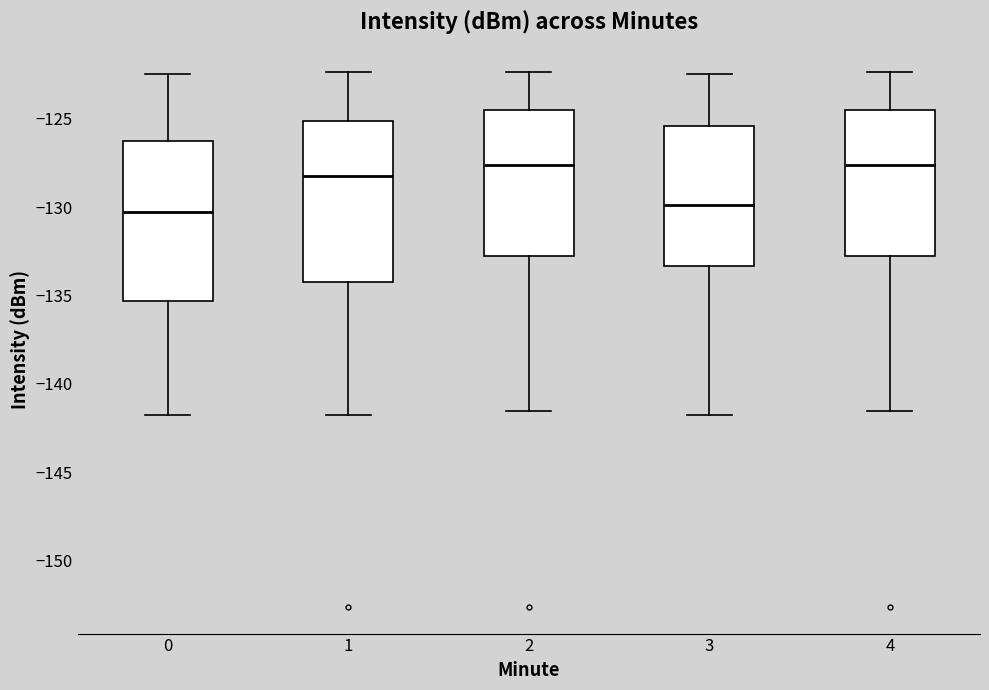

Reading left to right, transcribe this box plot: for each box, give where its median line is, the range the box spans, and where its two whiskers end, as read against the y-axis. The values are not printed on the chart, so give them approximately, as read against the axis.

0: median -130.5, box -135.5 to -126.5, whiskers -142.0 to -122.5
1: median -128.0, box -134.0 to -125.0, whiskers -142.0 to -122.5
2: median -127.5, box -132.5 to -124.5, whiskers -141.5 to -122.5
3: median -130.0, box -133.5 to -125.5, whiskers -142.0 to -122.5
4: median -127.5, box -132.5 to -124.5, whiskers -141.5 to -122.5